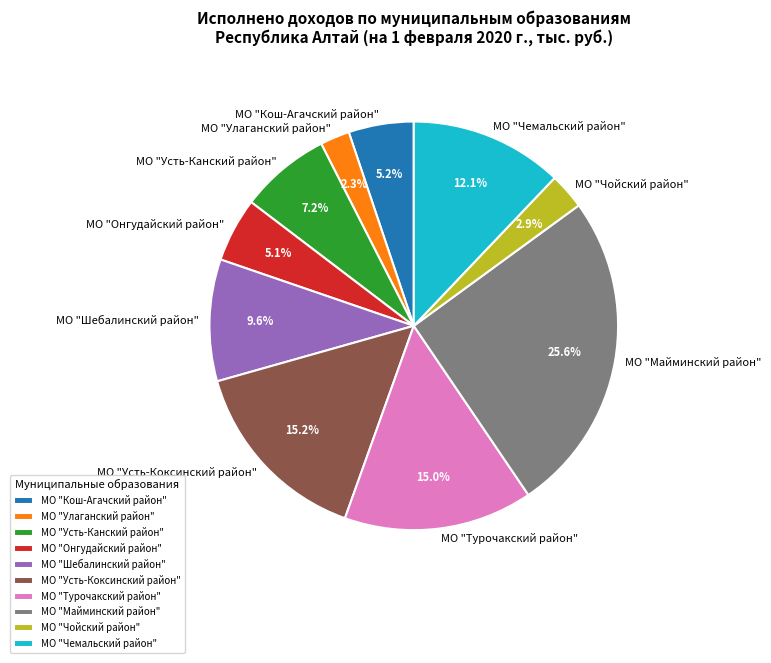

Which slice is the smallest?

МО "Улаганский район"